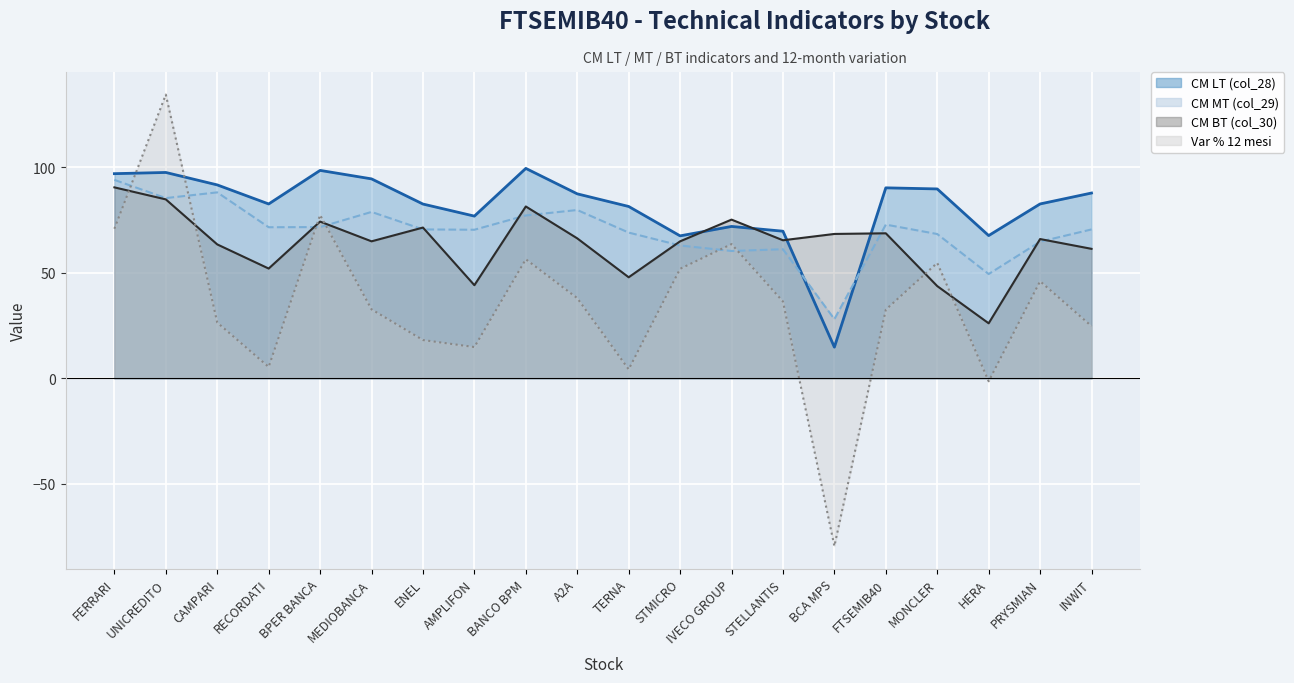

At how many categories does at least one series exceed 132?

1